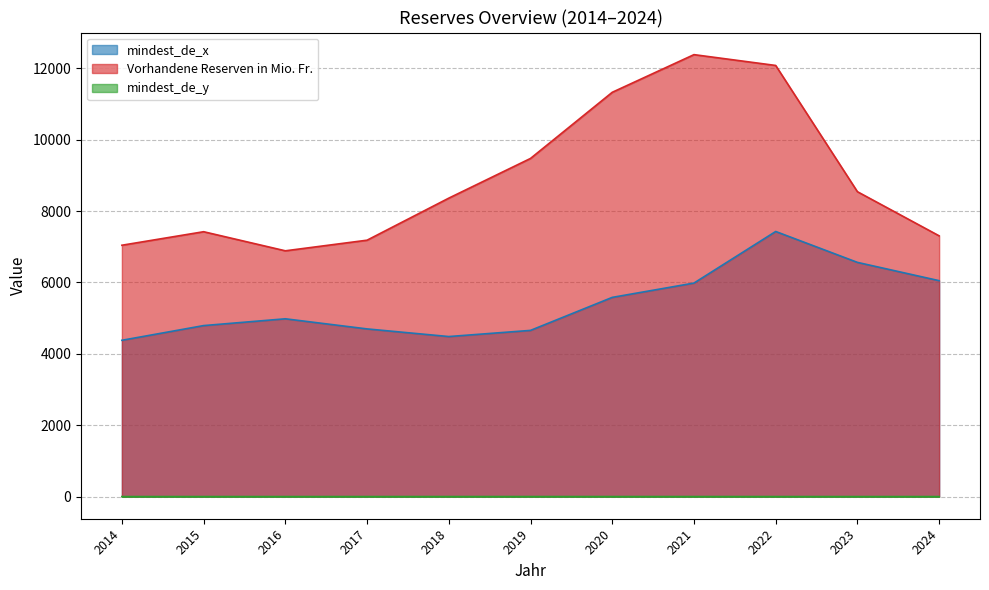

How many lines are shown in the chart?

3